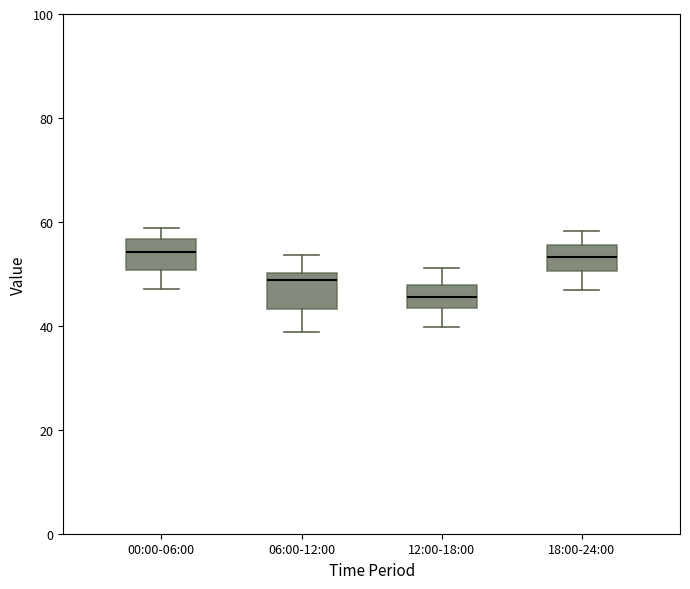

Reading left to right, read every box against the y-axis: the position of its median line, the range the box covers, and the ends of its whiskers. The values are not printed on the chart, so give them approximately, as read against the axis.

00:00-06:00: median 54, box 50 to 56, whiskers 48 to 58
06:00-12:00: median 48, box 44 to 50, whiskers 38 to 54
12:00-18:00: median 46, box 44 to 48, whiskers 40 to 52
18:00-24:00: median 54, box 50 to 56, whiskers 46 to 58